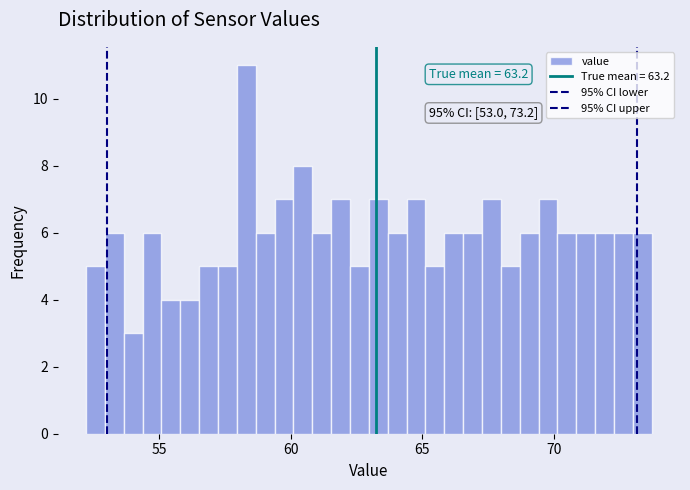

Read against the x-axis, roughly where is the centre of the tallest bar?

58.5